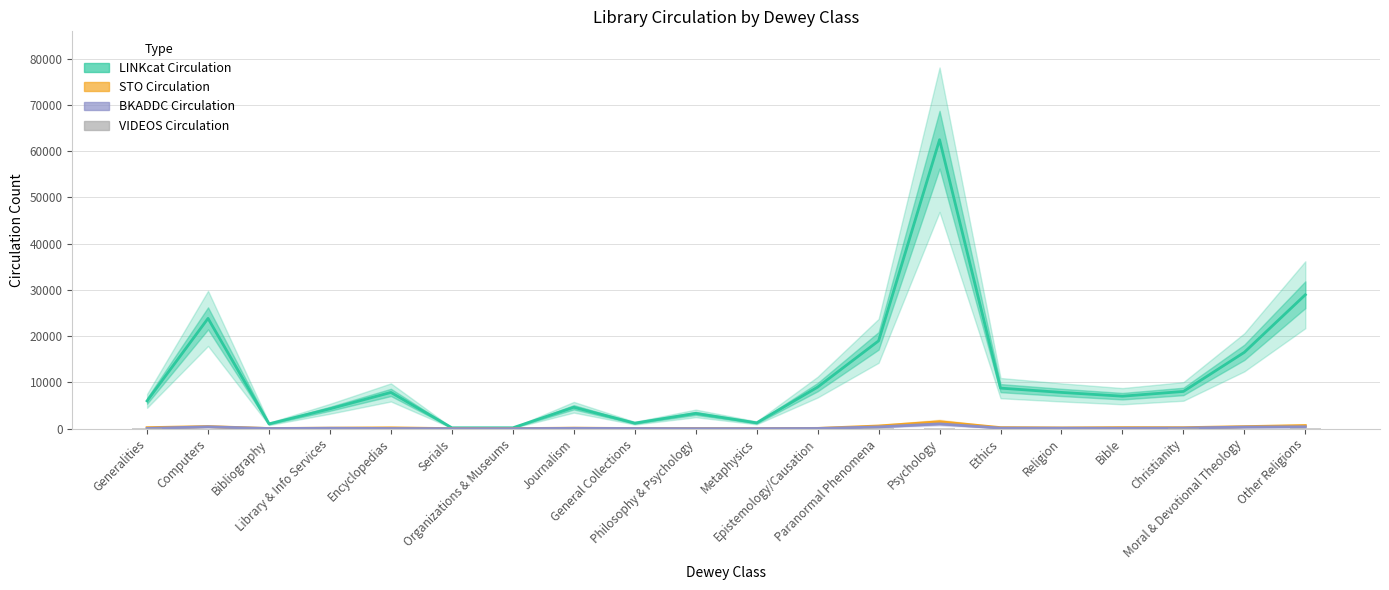

How many values in the VIDEOS Circulation series are below 20?

10